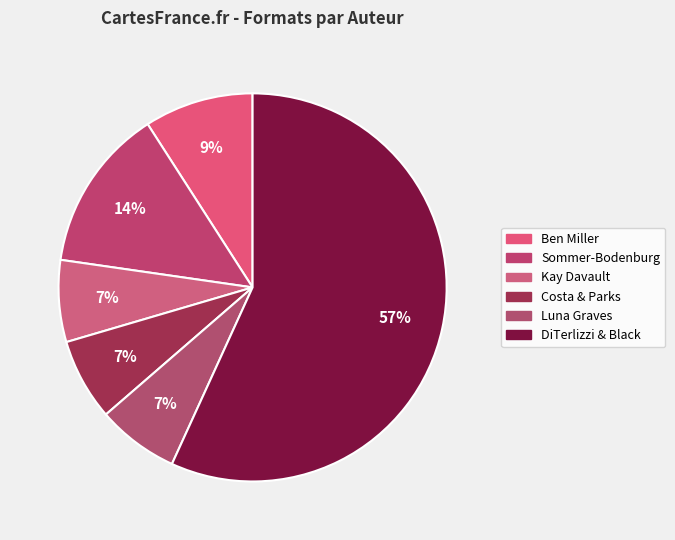

How many slices are in this pie chart?

6